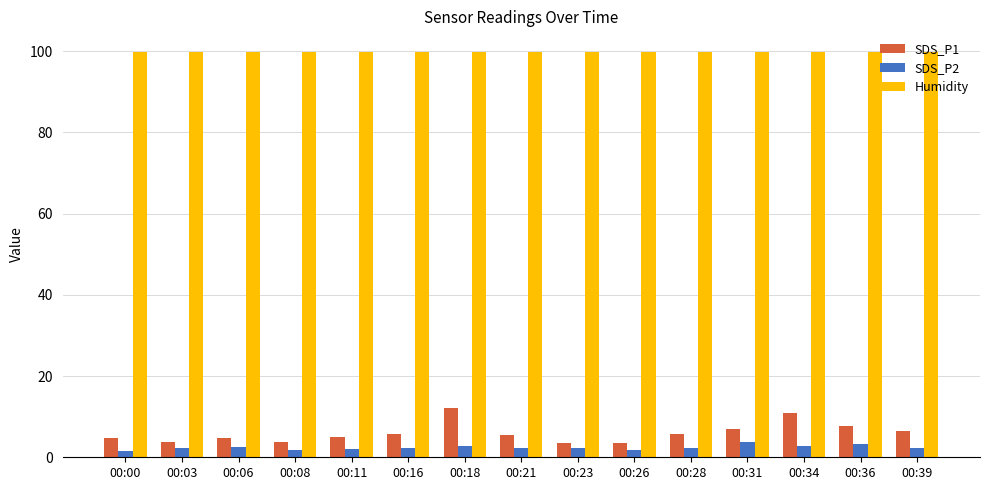

What are all the series names shown in the legend?

SDS_P1, SDS_P2, Humidity